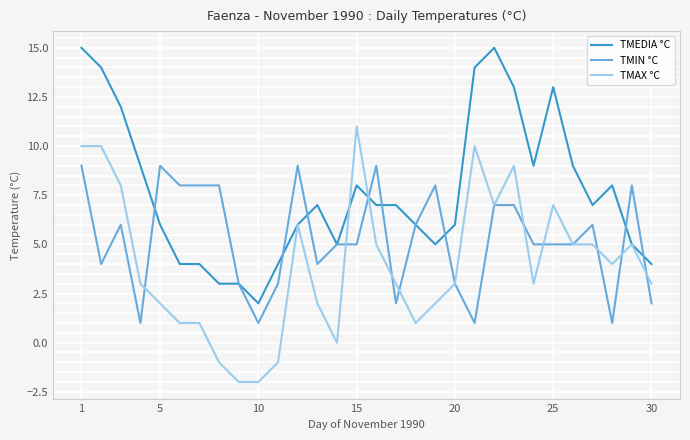

What is the minimum value shown in the chart?

-2